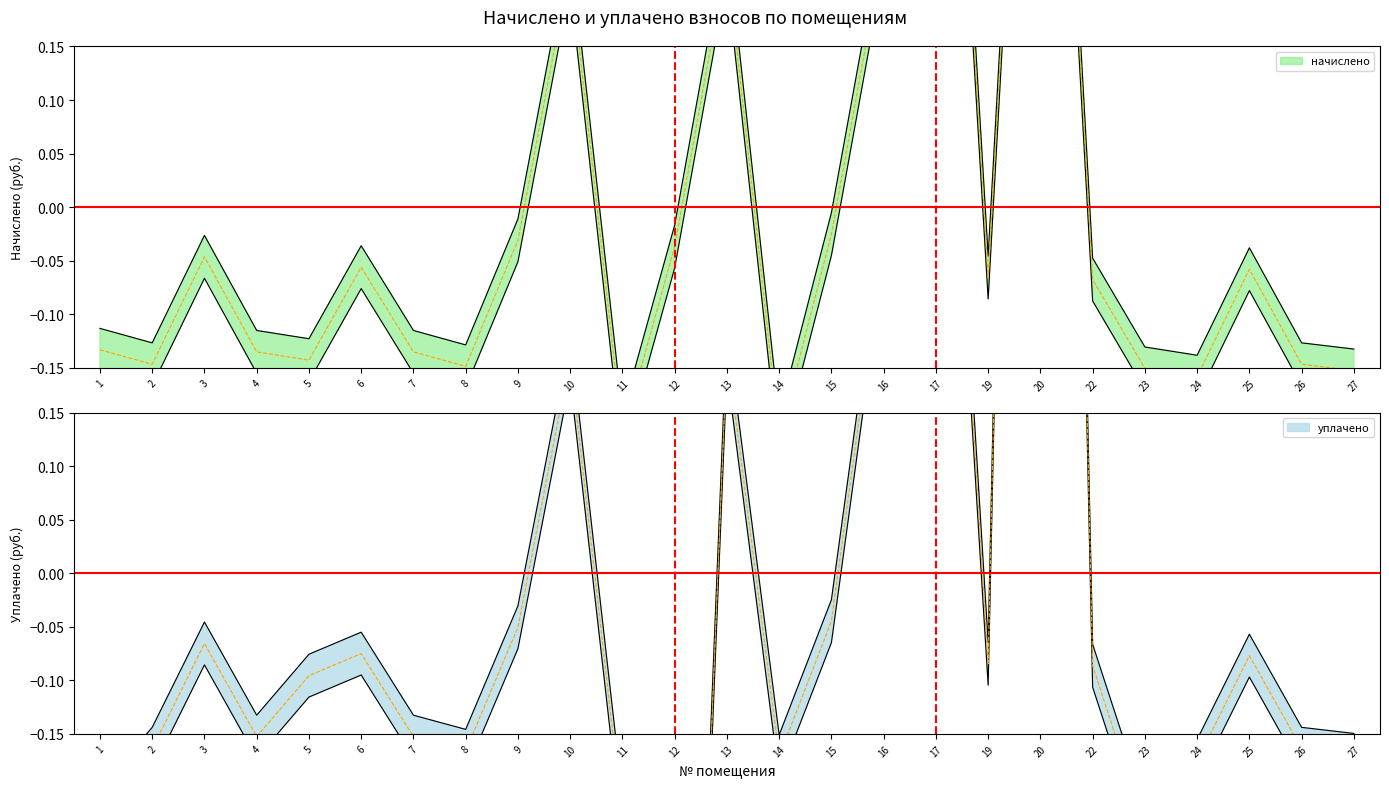

The value of начислено at 20 is 0.8. True or false?

True